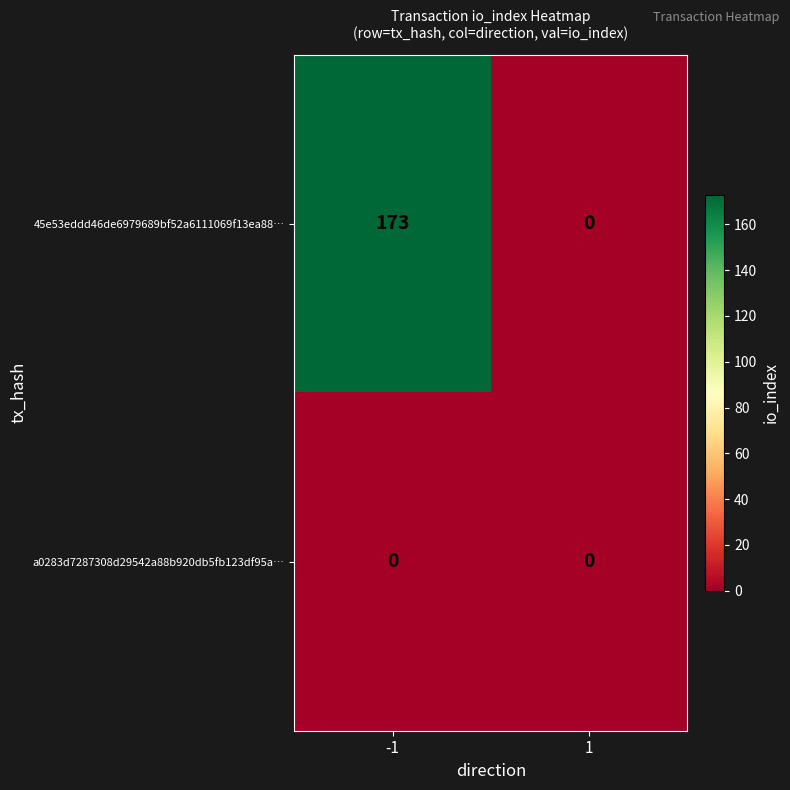

What is the difference between the highest and lowest values at -1?

173